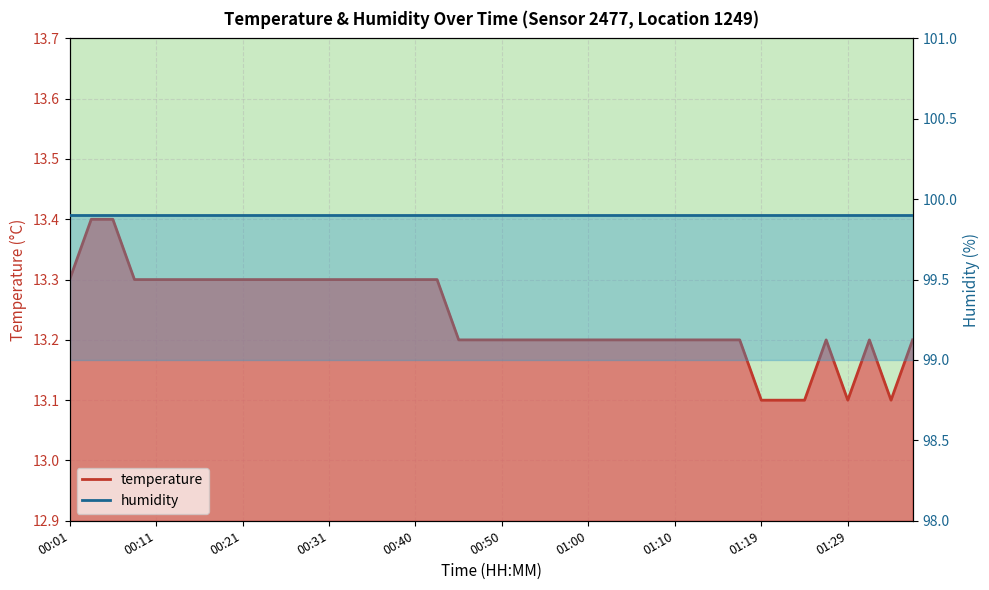

What position from the right is 00:50?

20